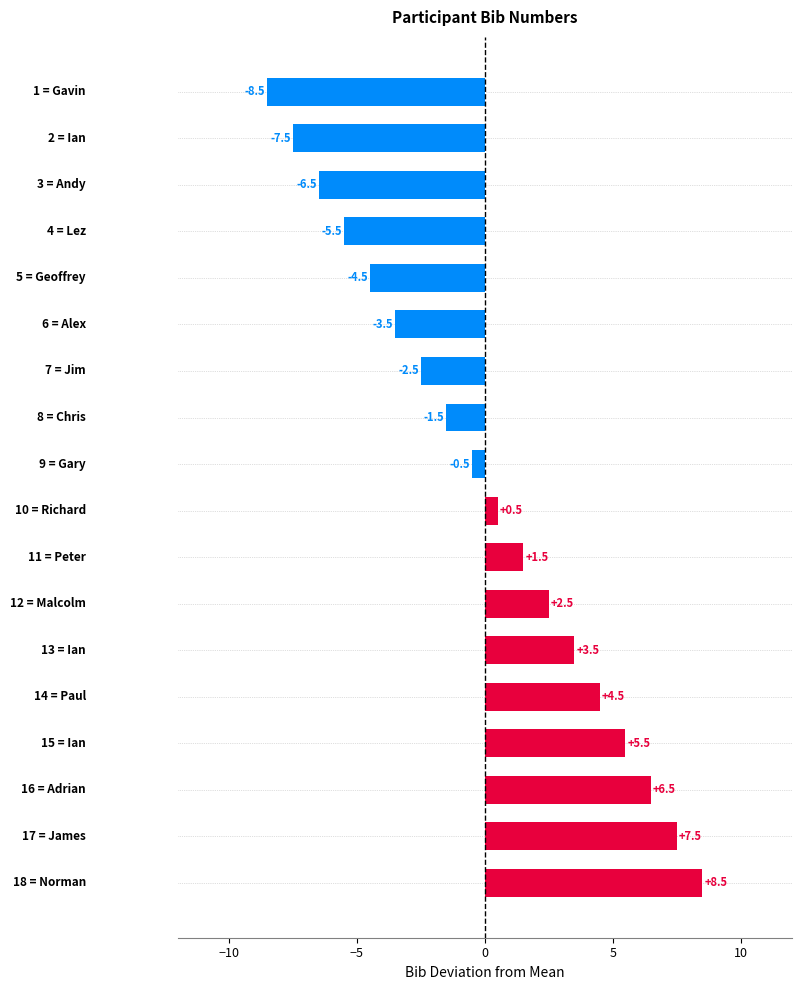

What is the minimum value shown in the chart?

-8.5